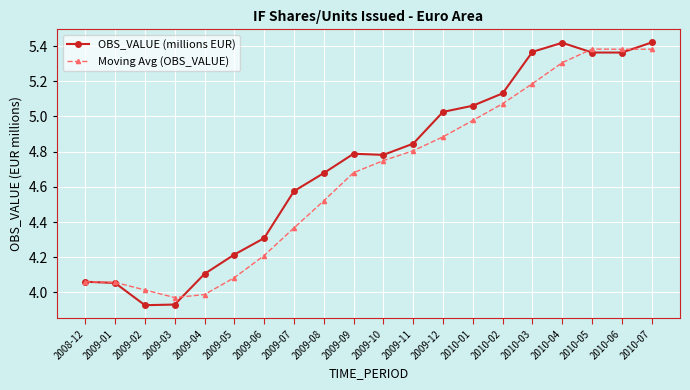

List the series in order of their overall mean, lowest first.

Moving Avg (OBS_VALUE), OBS_VALUE (millions EUR)